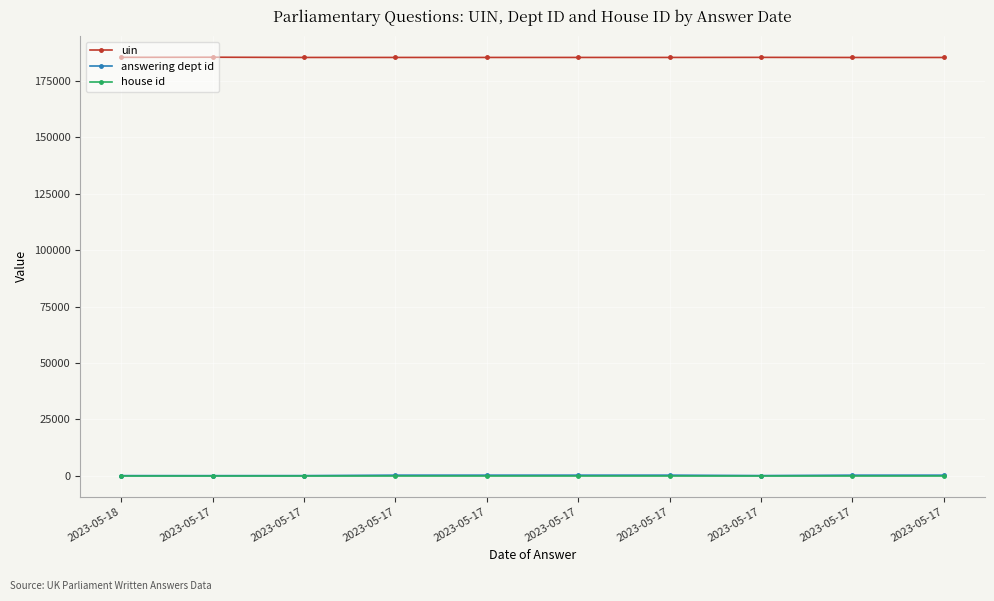

What are all the series names shown in the legend?

uin, answering dept id, house id